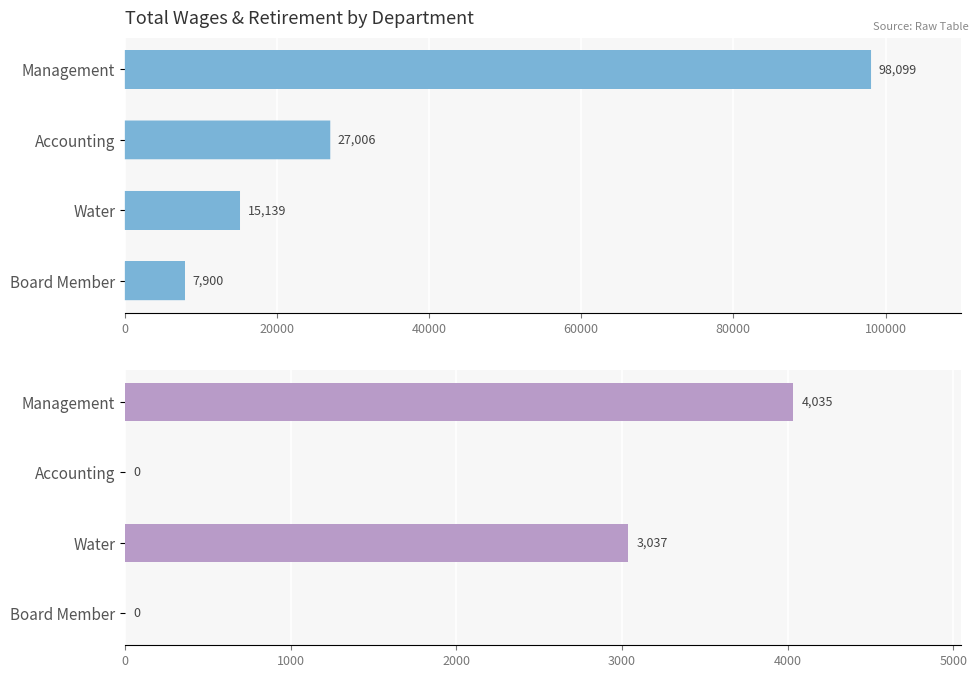

Which series has the largest total across all categories?

Total Wages